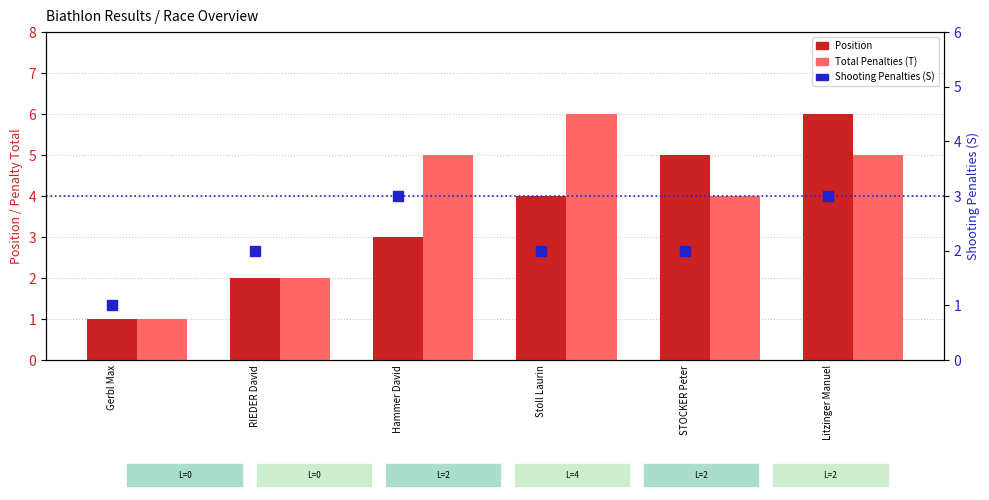

Which series reaches the maximum Y coordinate?

Position